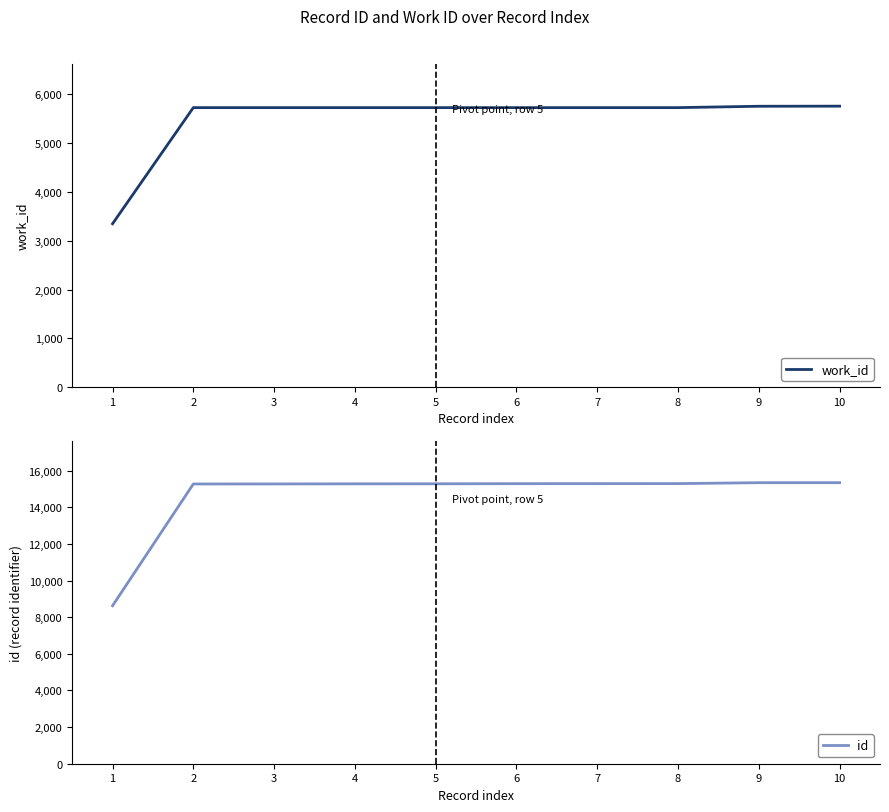

What is the value of the work_id point at the 4th from the left?

5730